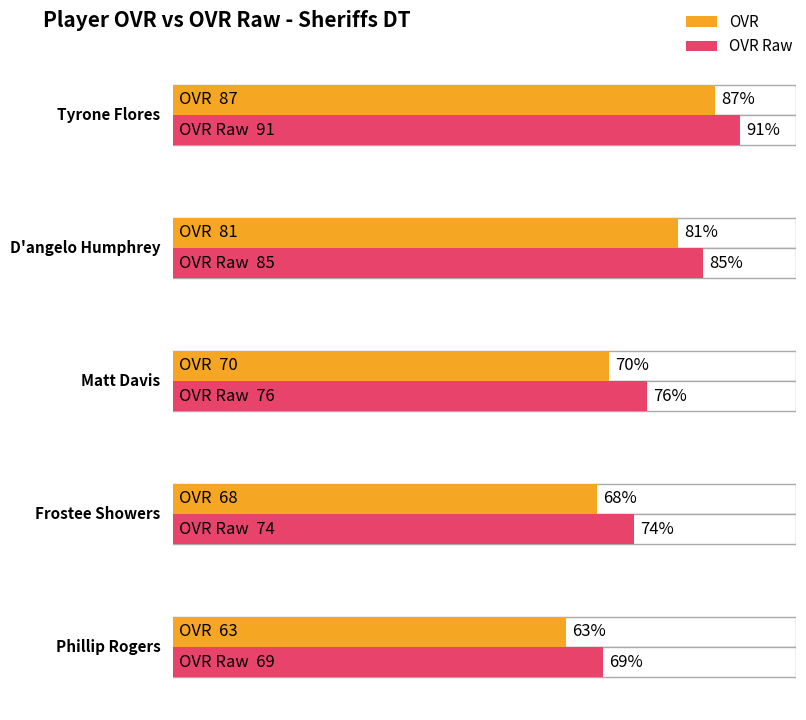

What is the difference between the second highest and second lowest values in the ovr series?

13